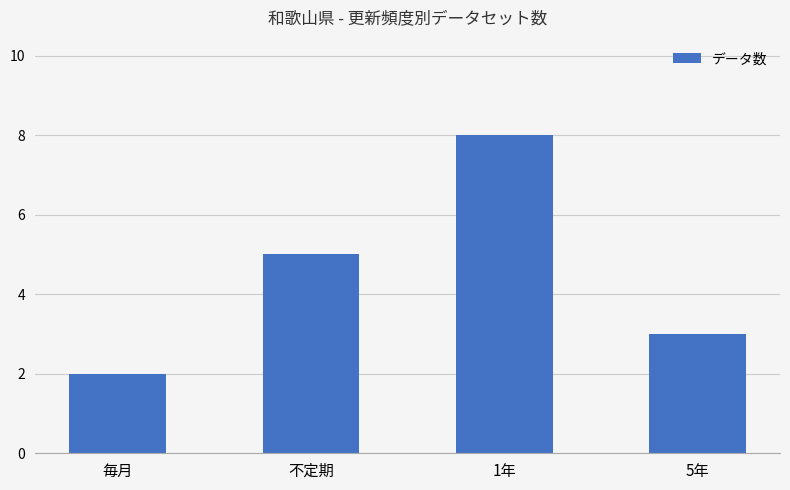

Count the number of data series in this chart.

1